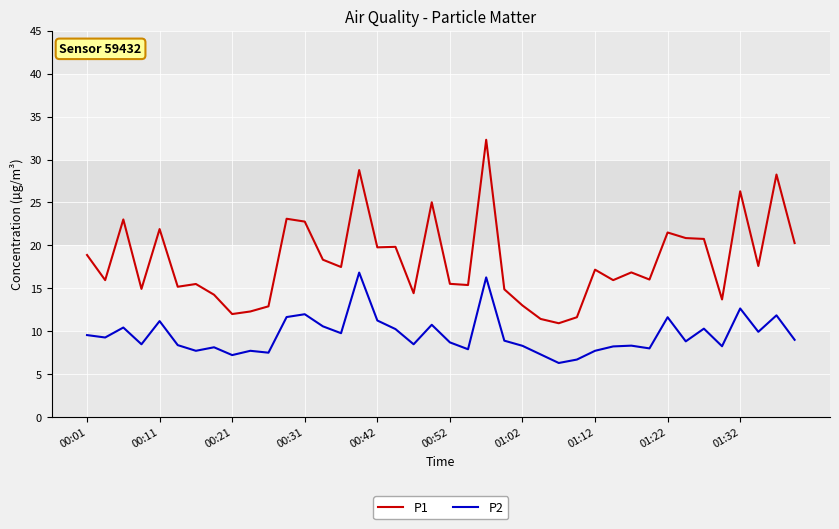

What is the minimum value for P2?

6.3